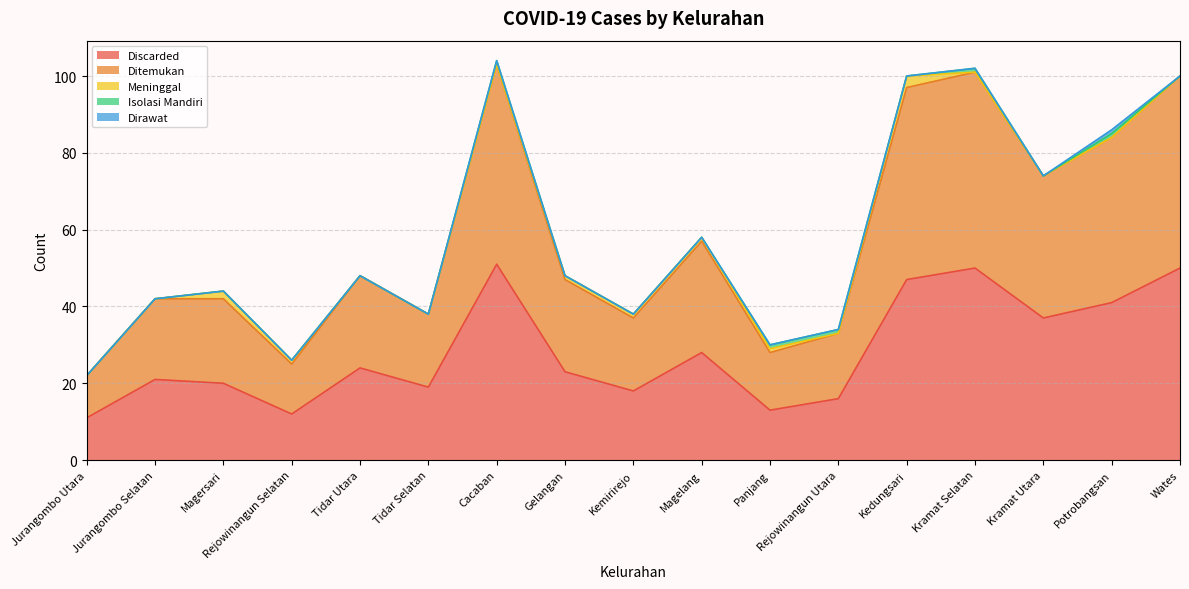

Where is the first local minimum for Ditemukan?

Rejowinangun Selatan